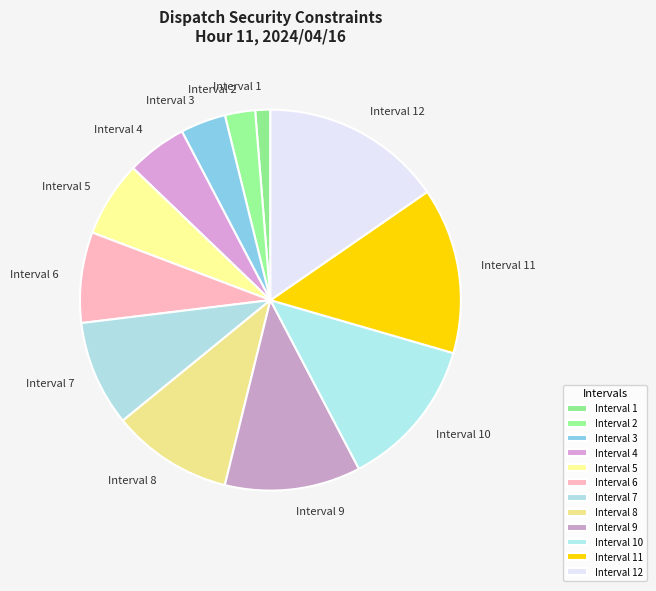

Do Interval 11 and Interval 7 together represent more than half of the pie?

No